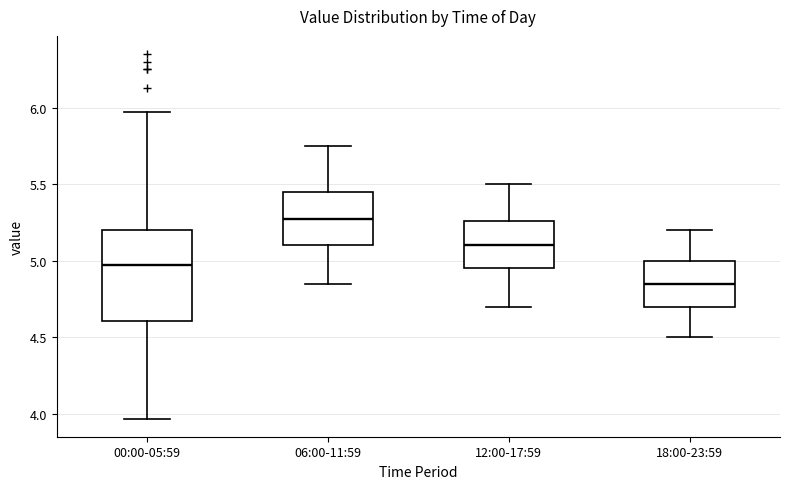

Where does the median line of the box for 12:00-17:59 sit on the y-axis? The values are not printed on the chart, so give them approximately, as read against the axis.

5.10